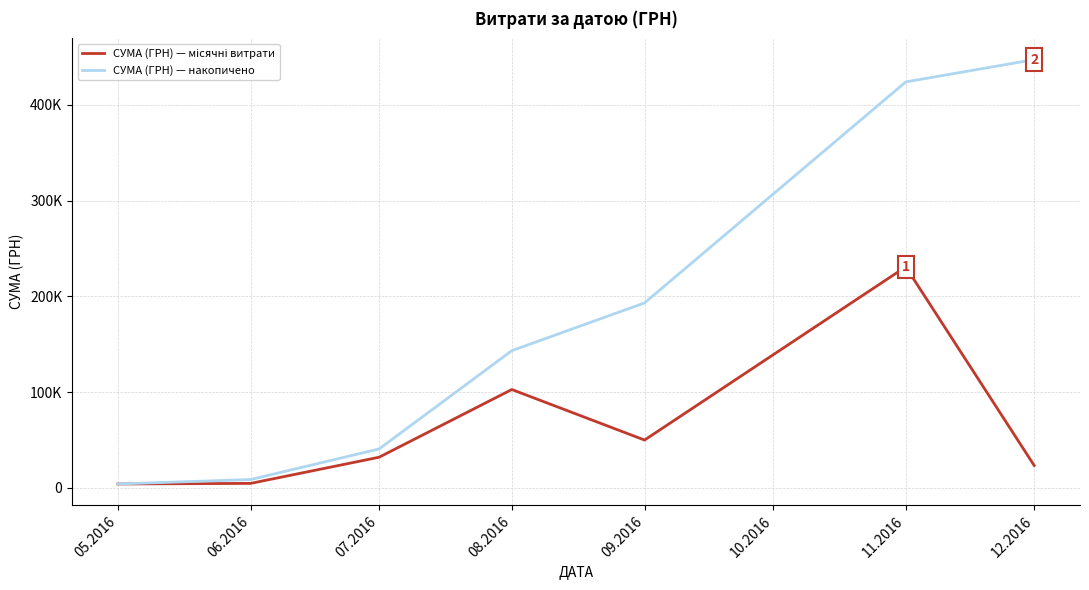

Does the chart have visible grid lines?

Yes